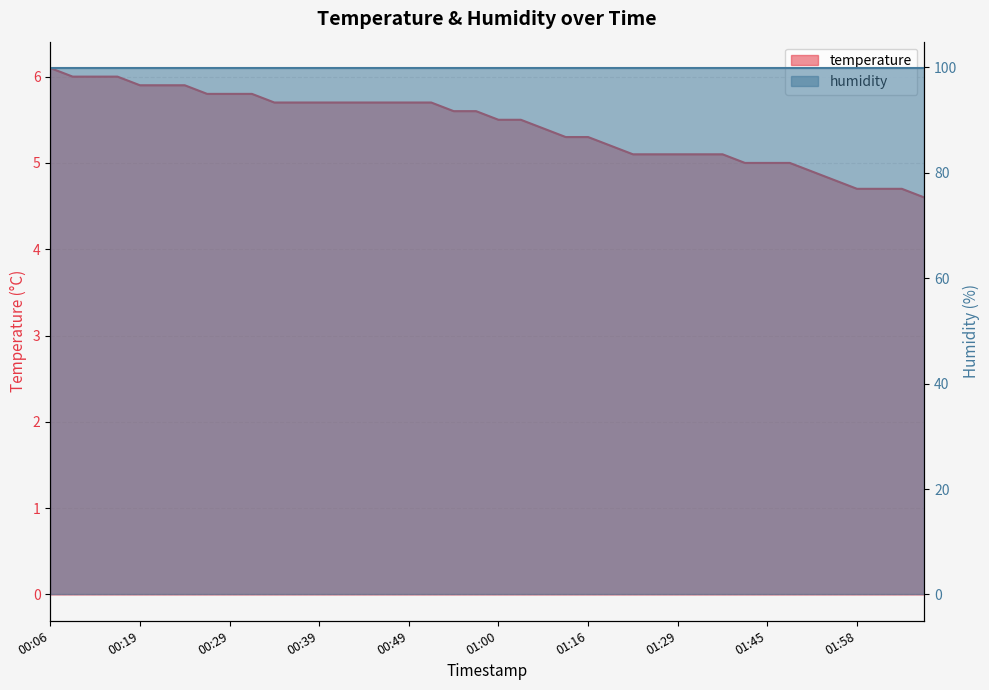

Which has a higher value, 02:02 or 01:02?

01:02